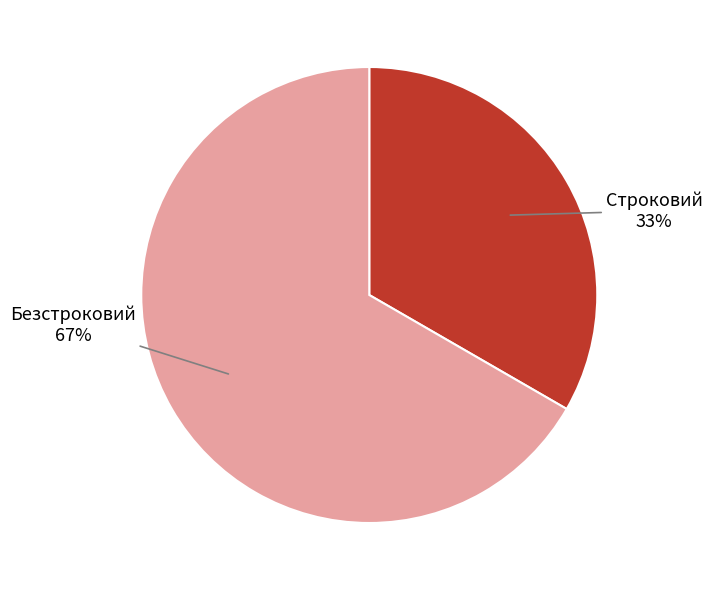

Count the number of slices in the pie.

2